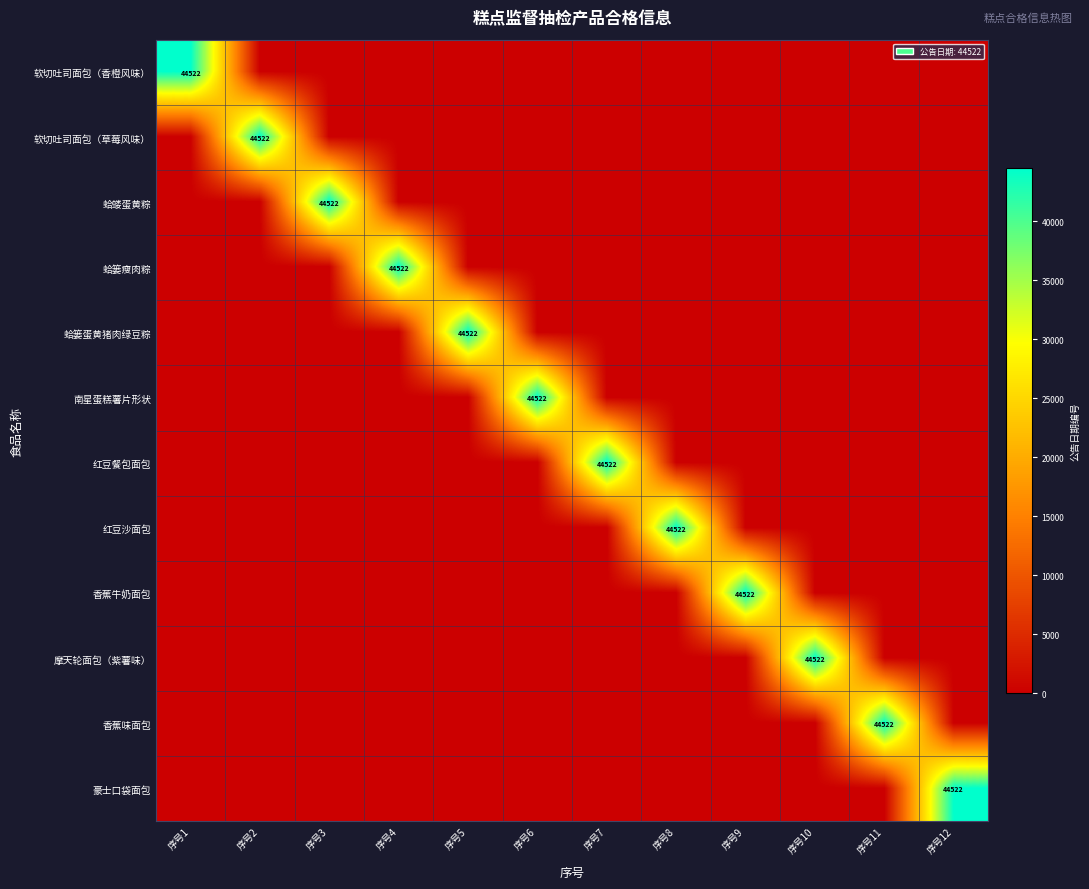

Between 序号10 and 序号5, which is larger?

序号10